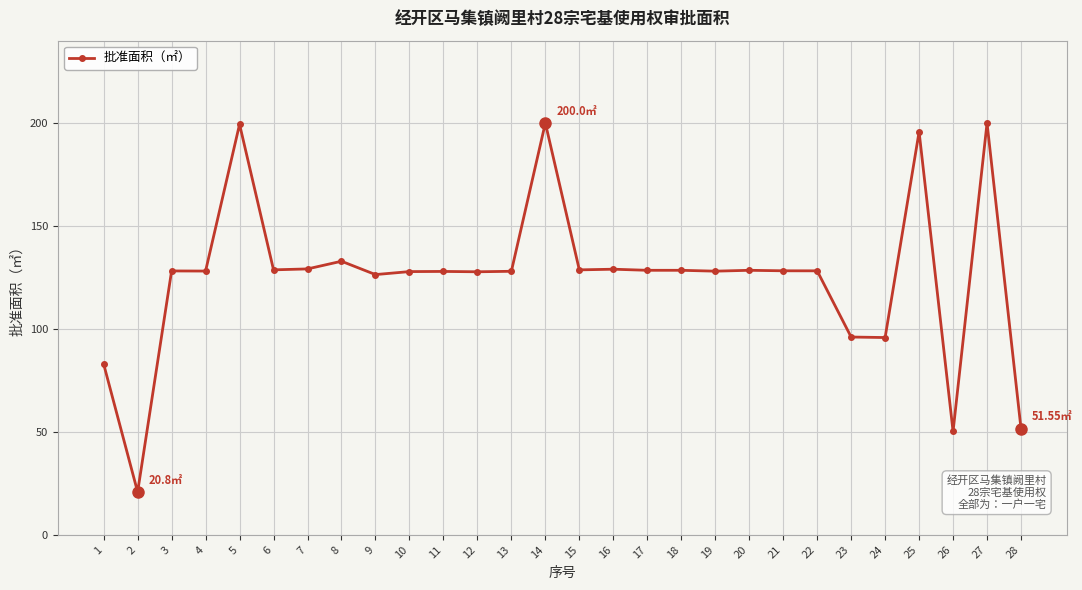

How many lines are shown in the chart?

1